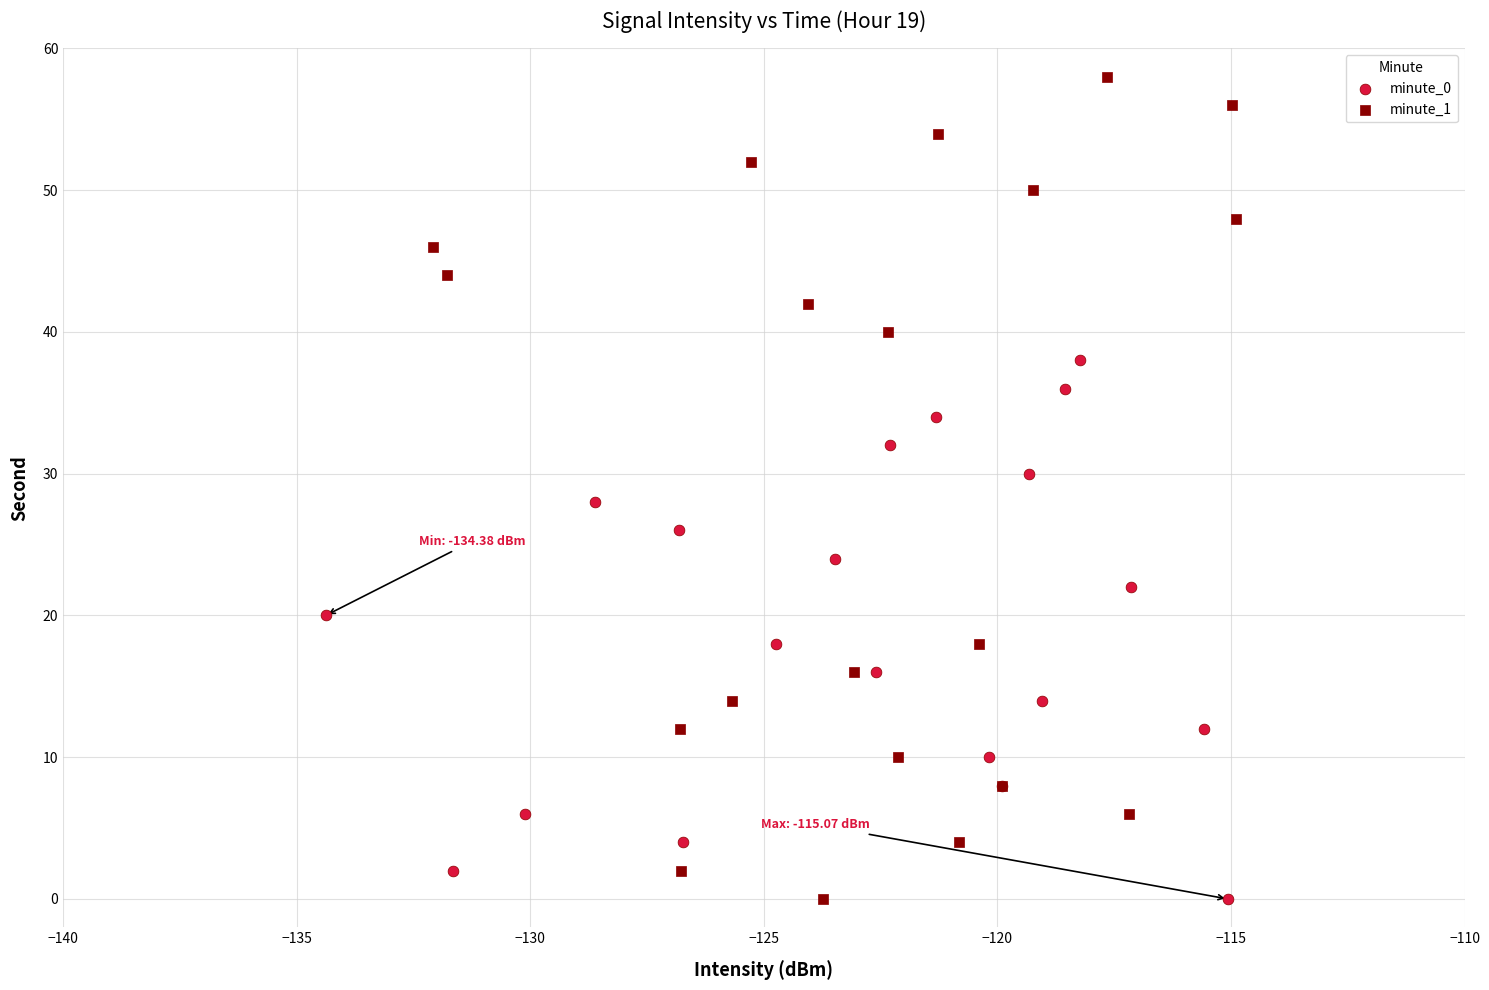

Which series has the largest Y range (max minus min)?

minute_1